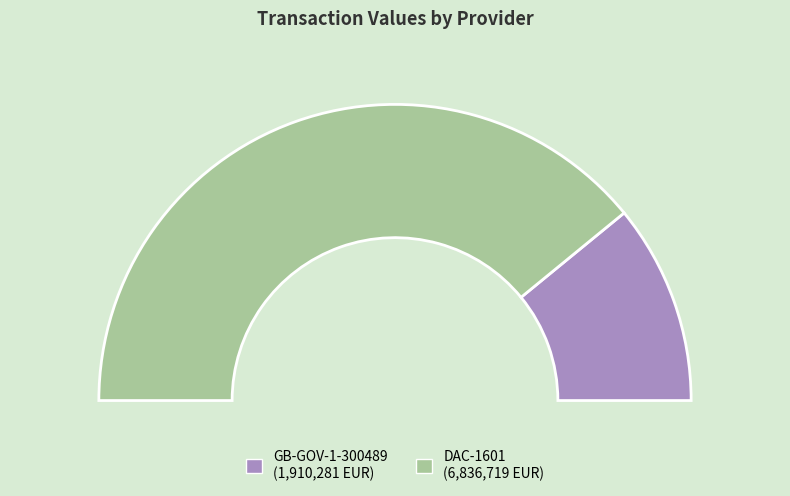

Is it true that 2 is 77% of the pie?

False